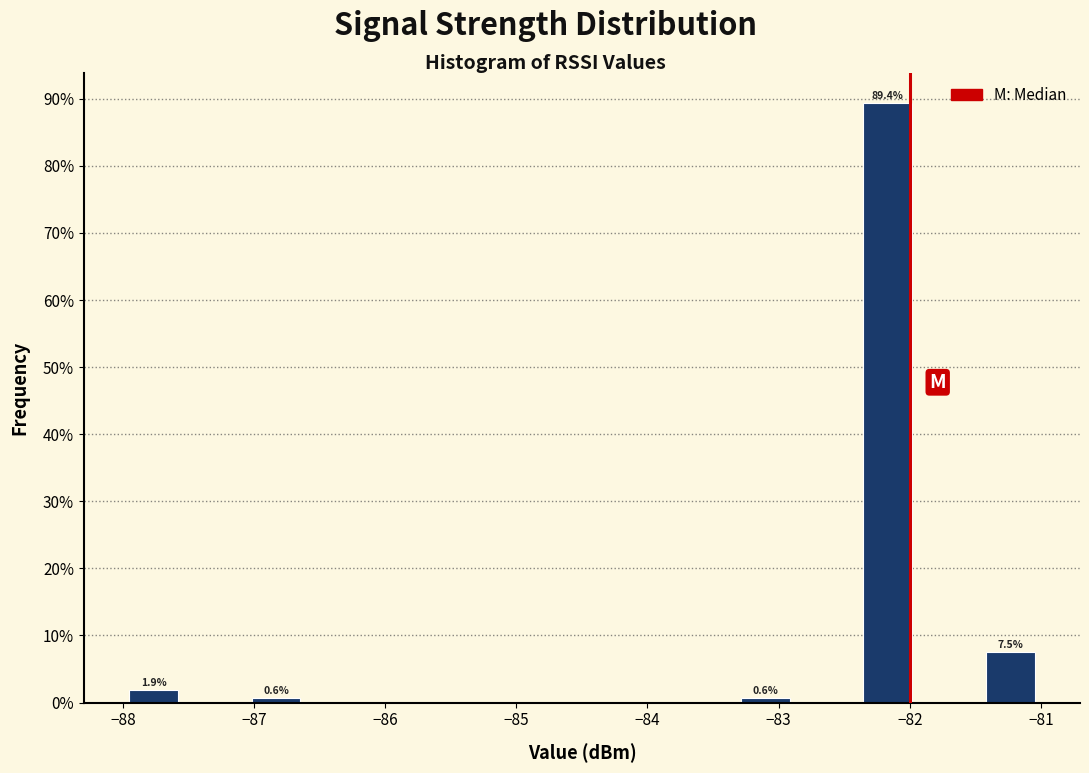

Over which range of the x-axis is the bar tallest?

-82.4 to -81.9